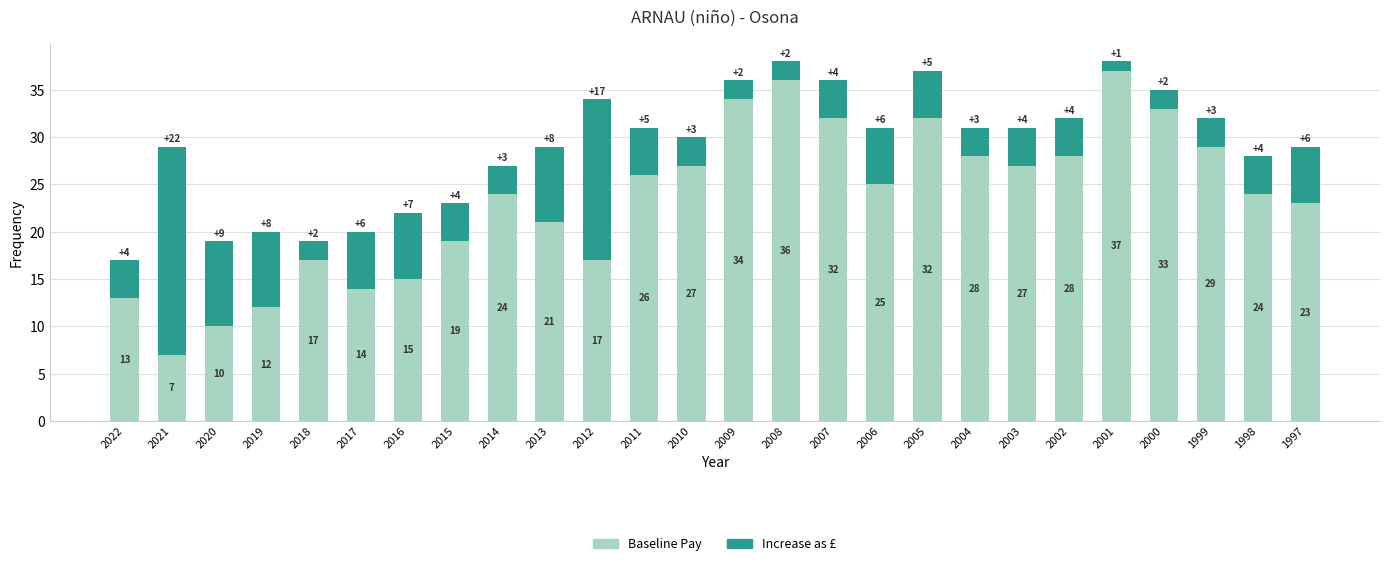

At which label does Baseline Pay reach its minimum?

2021